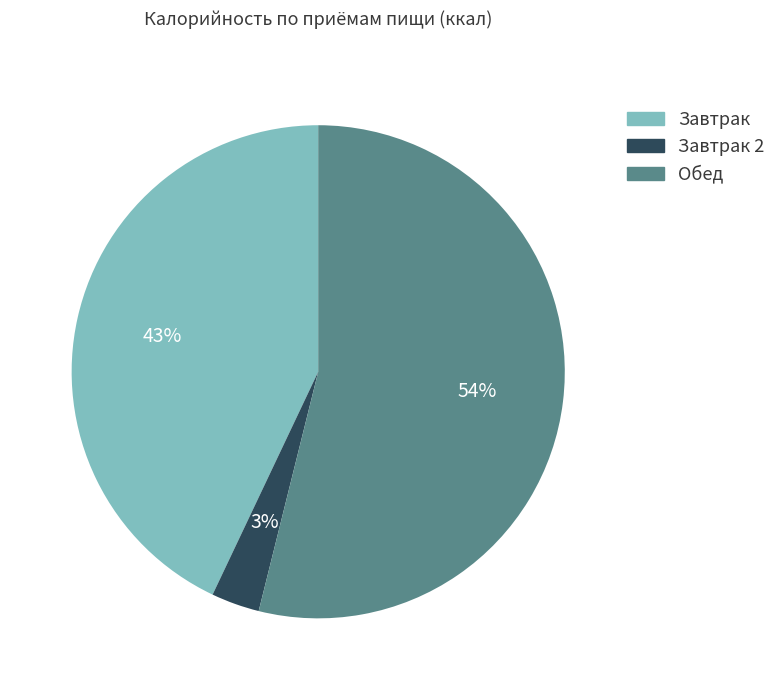

Between Завтрак and Завтрак 2, which is larger?

Завтрак